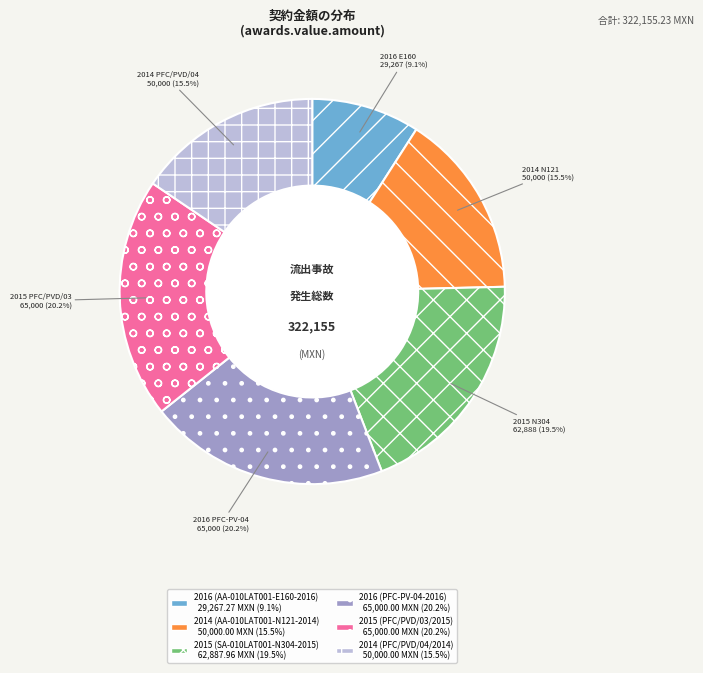

Does 2016 E160 29,267 (9.1%) account for over 50% of the chart?

No